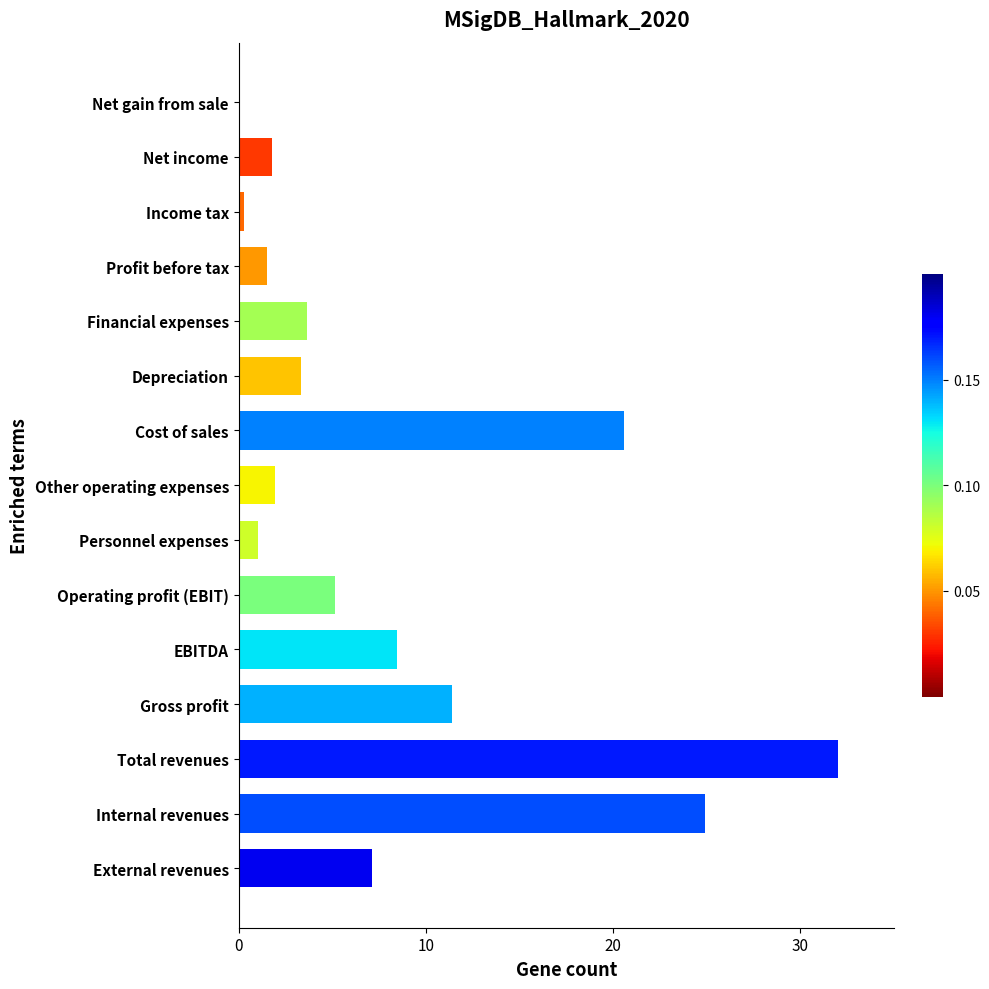

Which category has the highest value across all series?

Total revenues